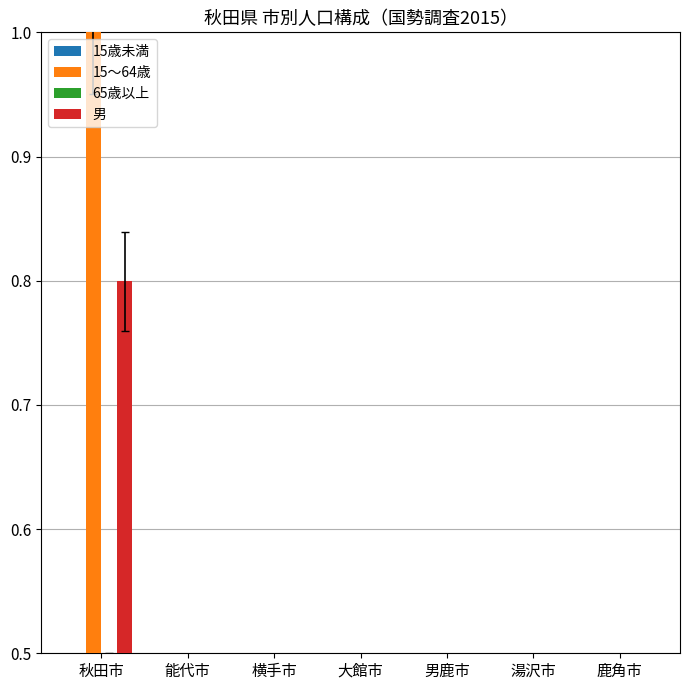

What is the sum of all 男 values?

1.6